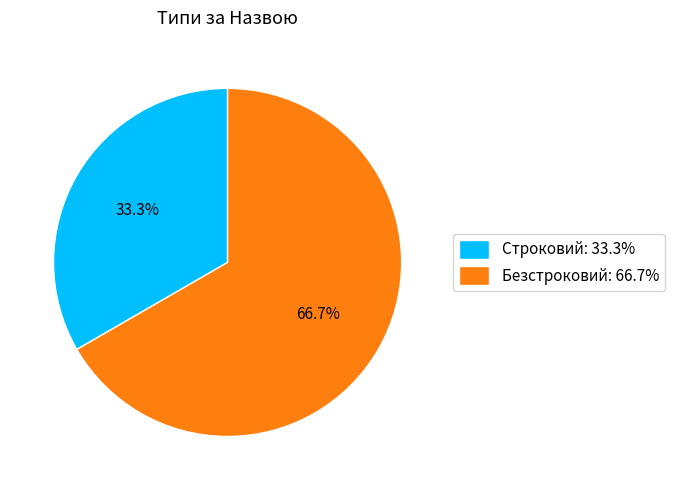

What is the ratio of the value at Безстроковий to the value at Строковий?

2.0